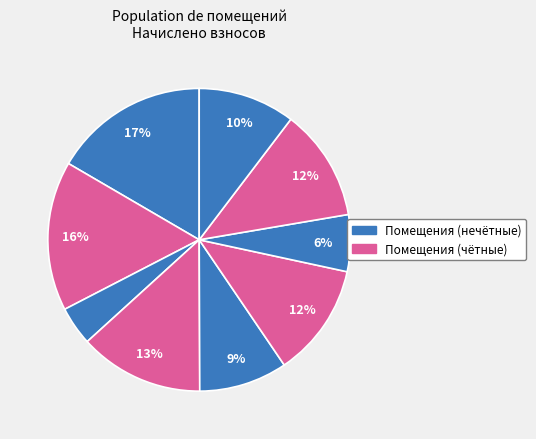

Is there any slice that represents more than half of the pie?

No